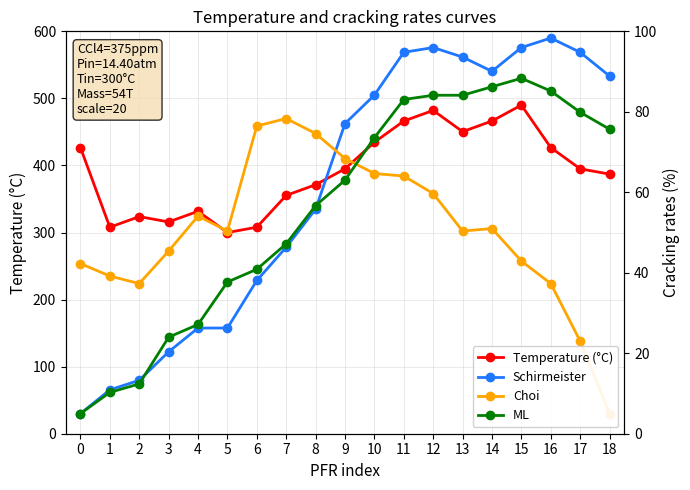

Is this an area chart (filled region under the line)?

No